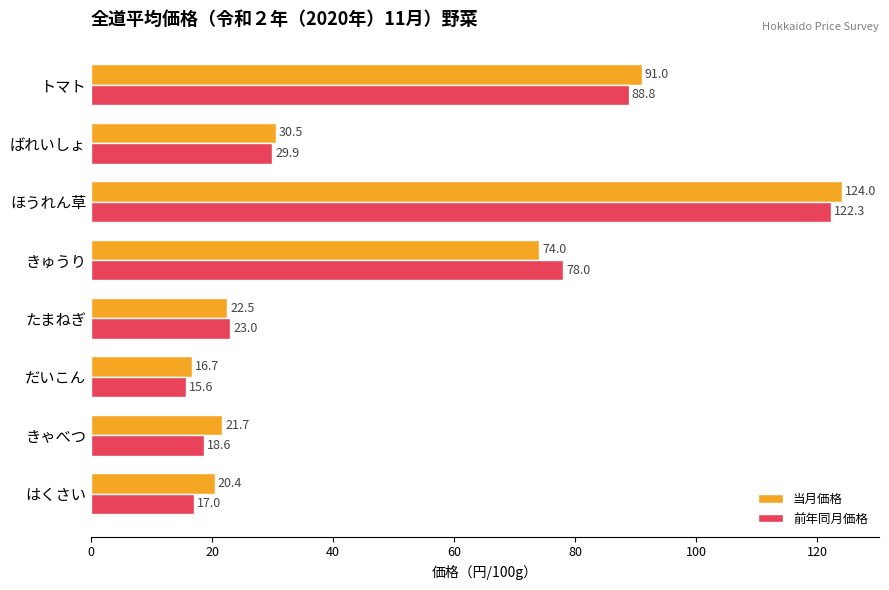

What is the difference between the second highest and second lowest values in the 当月価格 series?

70.6